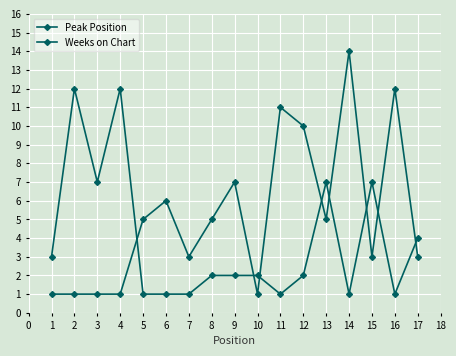

How many data points in Peak Position are less than 5?

8